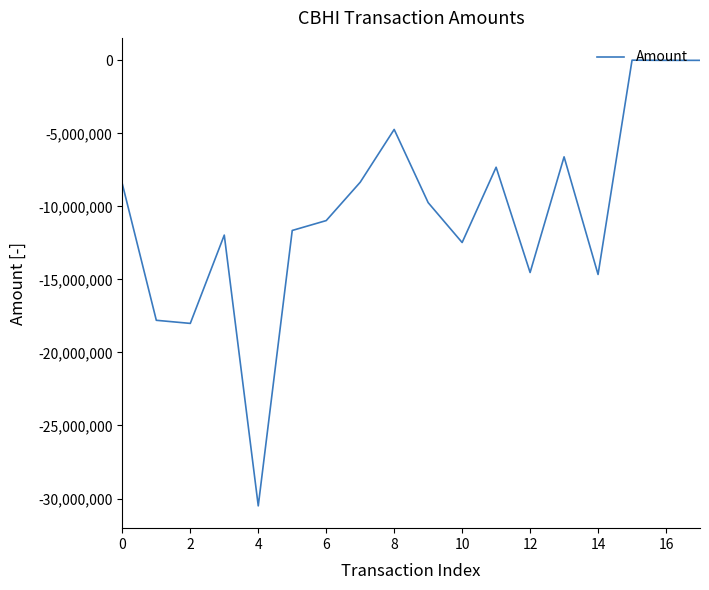

What is the minimum value shown in the chart?

-30504000